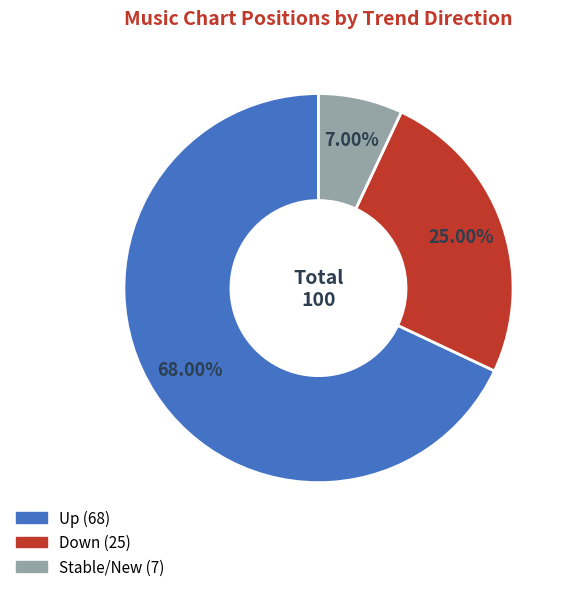

Does any single category account for the majority?

Yes